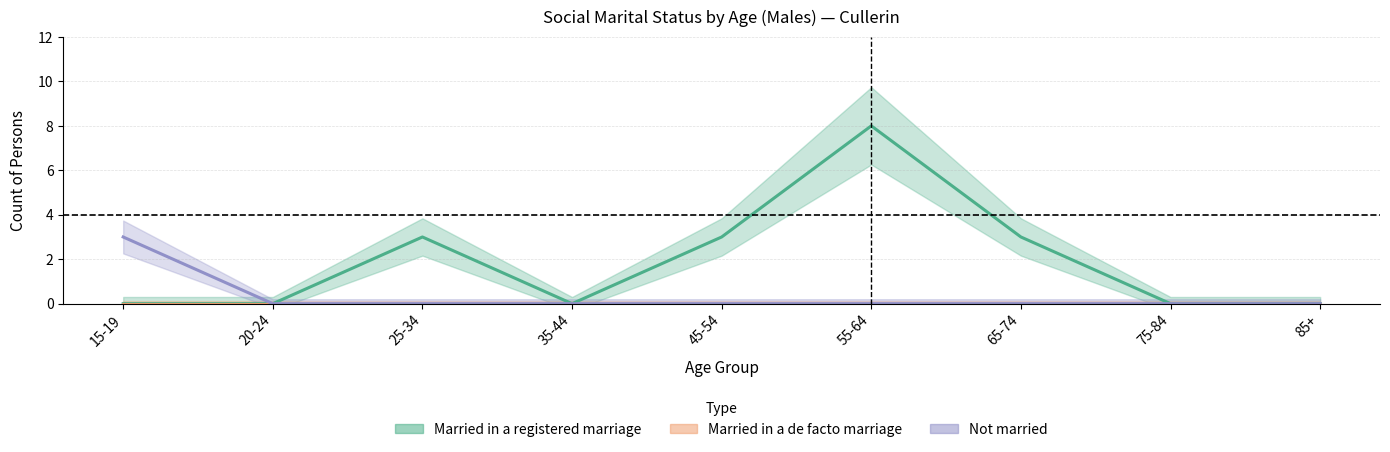

Is the value of Married in a registered marriage at 85+ greater than the value of Married in a de facto marriage at 75-84?

No